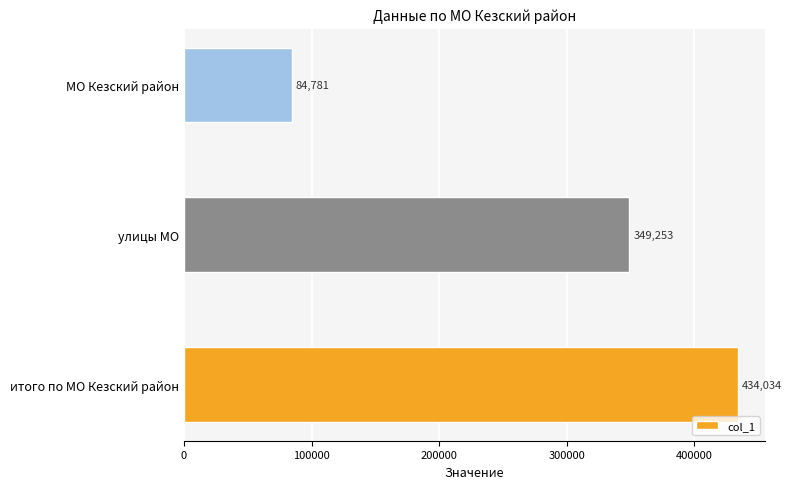

The chart shows a value of 738423 at итого по МО Кезский район. True or false?

False